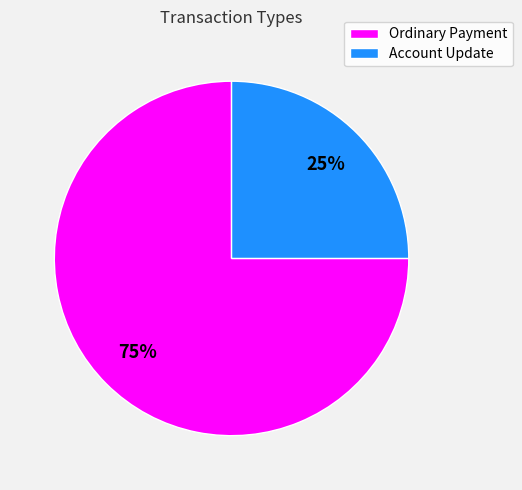

Which slice is the smallest?

Account Update